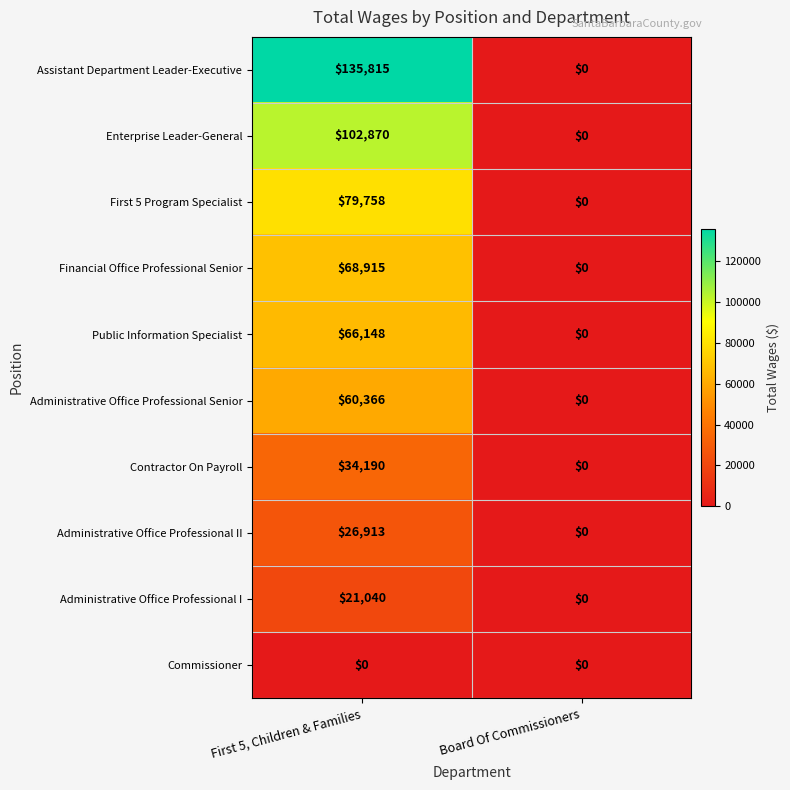

Is it true that Administrative Office Professional Senior equals 60366 at First 5, Children & Families?

True